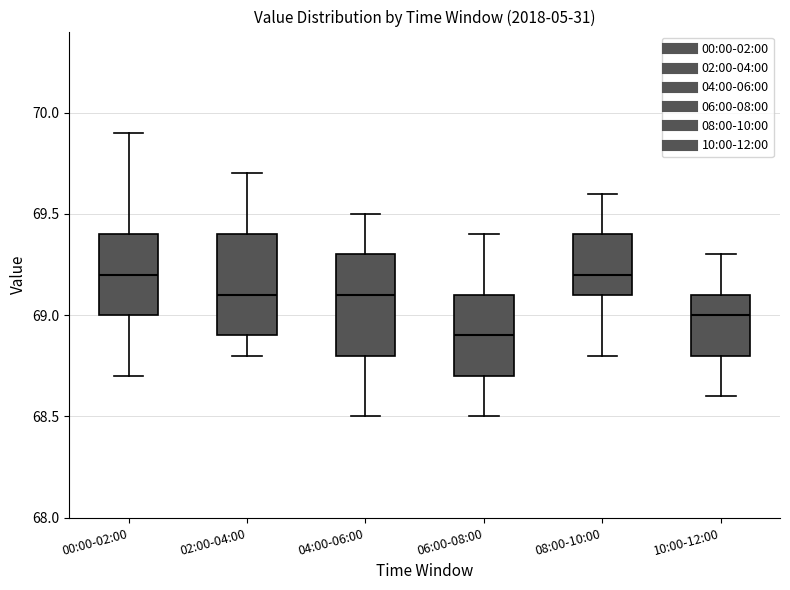

Which box's median line is the lowest?

06:00-08:00